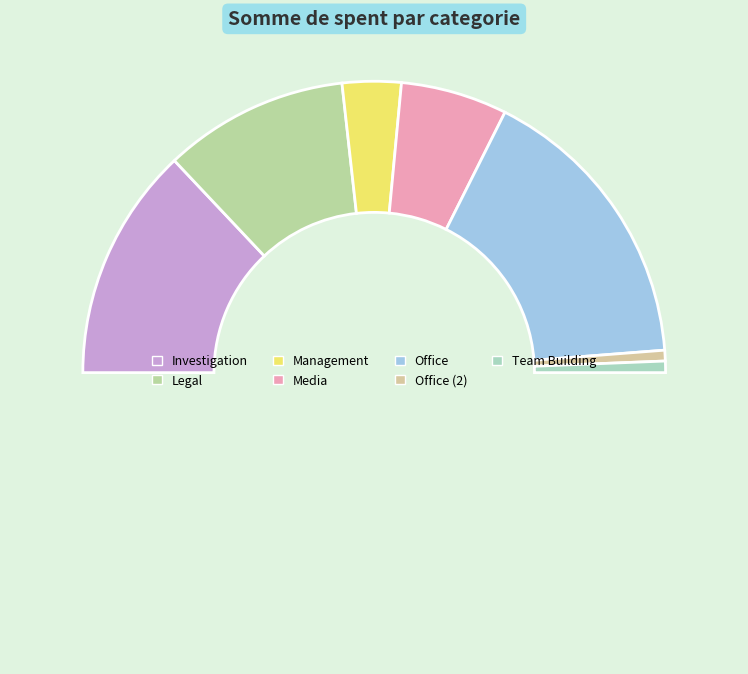

To the nearest percent, what is the difference between the largest and smallest slice percentages?

32%